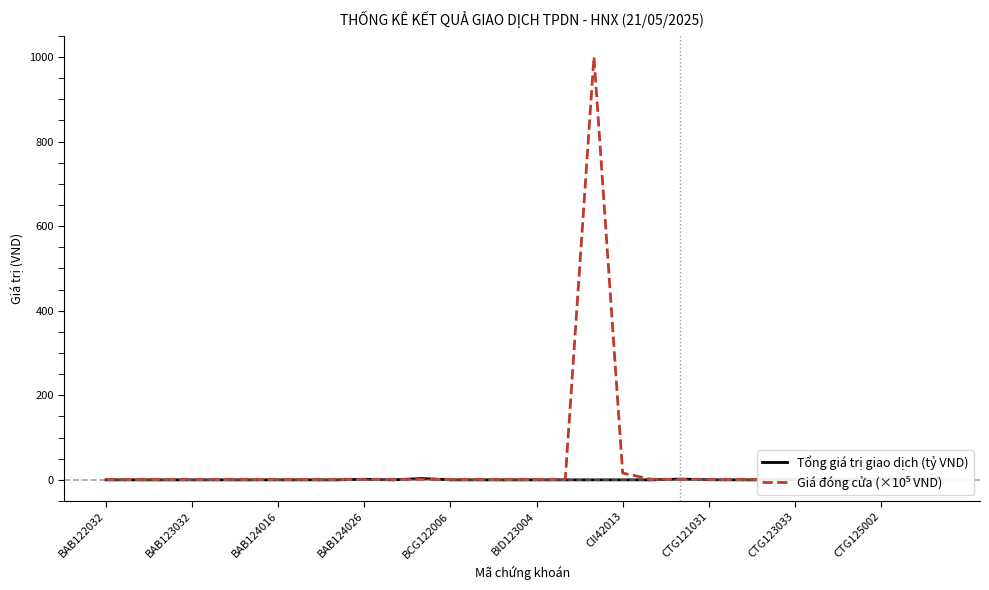

At which category does Giá đóng cửa (×10⁵ VND) reach its first local peak?

BCG122006